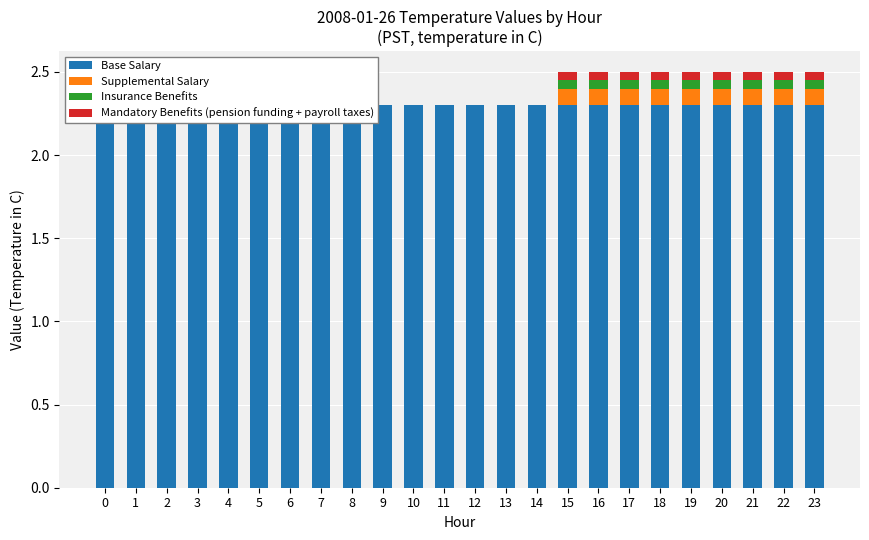

Between 4 and 13, which series saw the biggest shift?

Base Salary